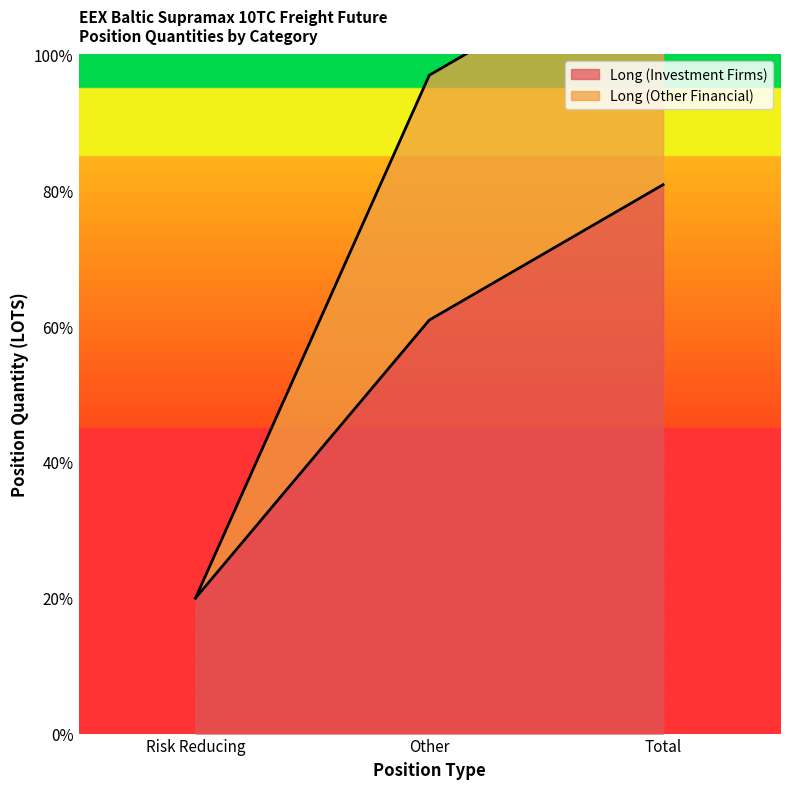

Rank the series at Other from highest to lowest value.

Long (Other Financial), Long (Investment Firms)